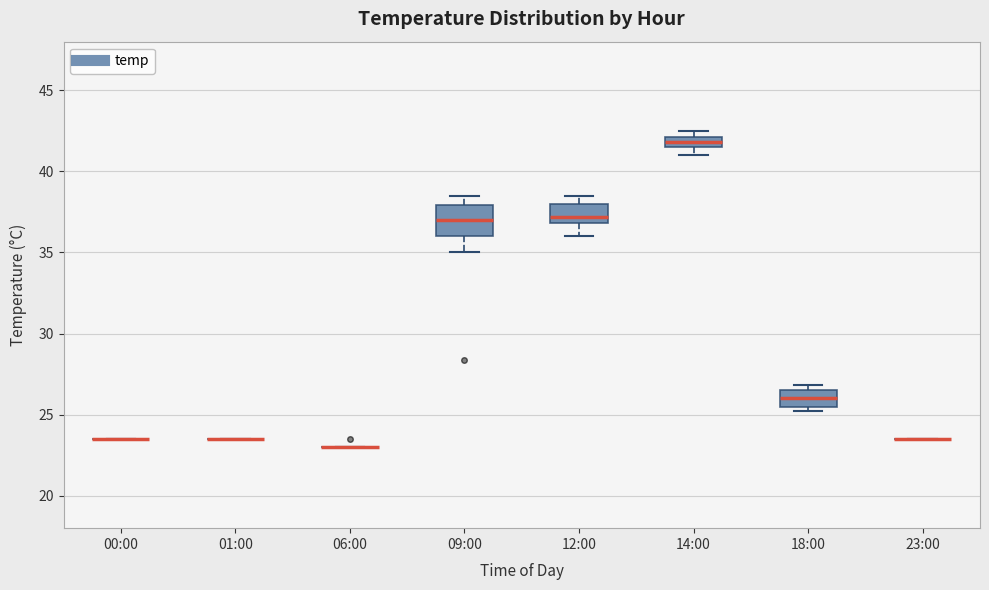

Which box is the tallest, from its lower edge to its upper edge?

09:00